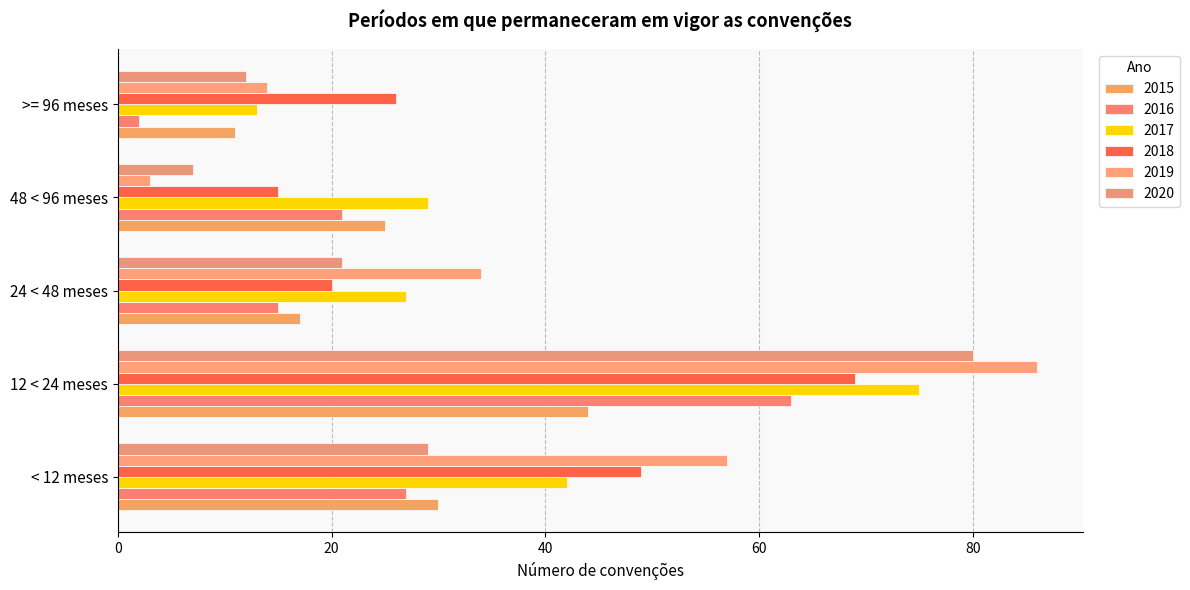

Which series changed the most between 48 < 96 meses and >= 96 meses?

2016